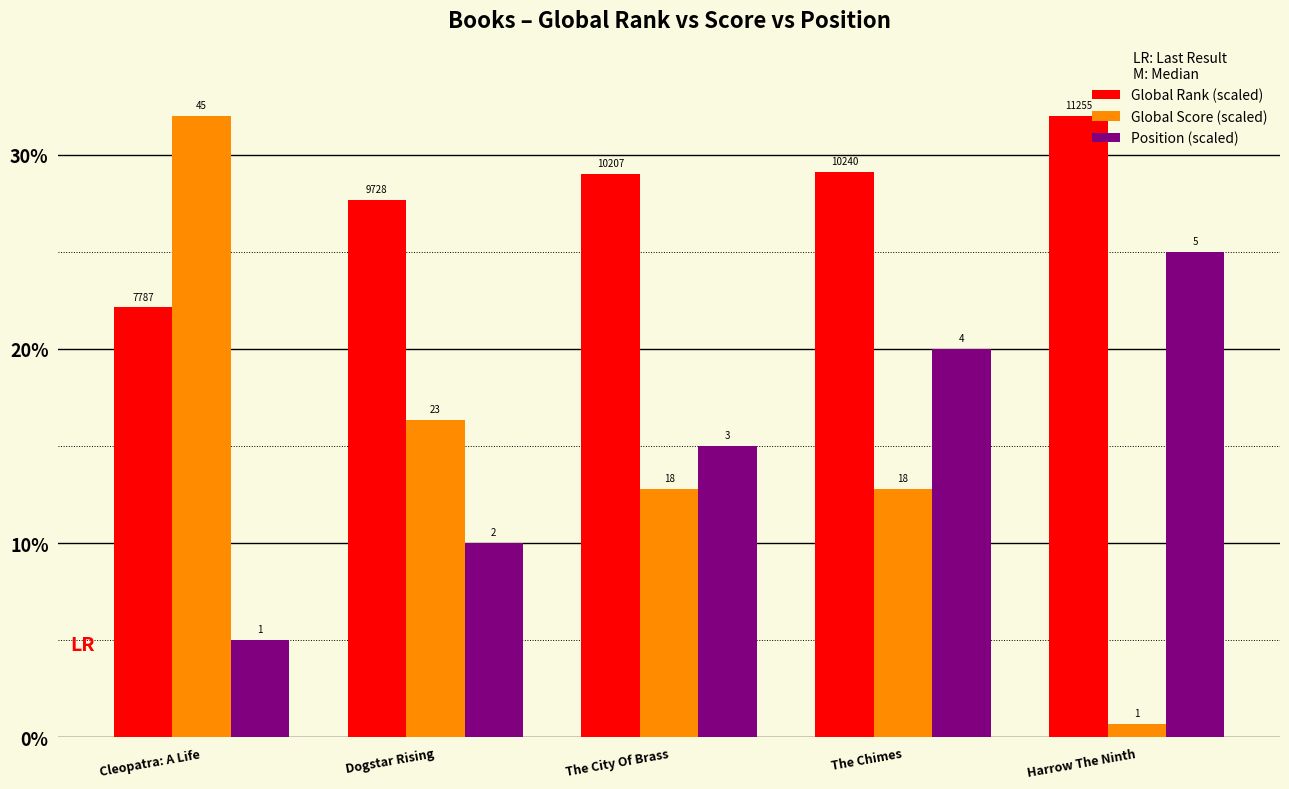

Between Cleopatra: A Life and Dogstar Rising, which series saw the biggest shift?

Global Score (scaled)